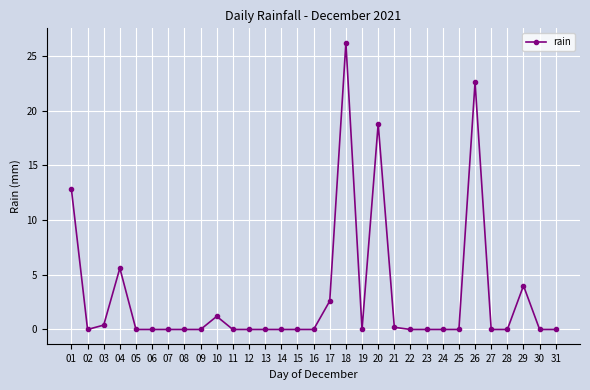

What is the difference between the second highest and second lowest values?

22.6